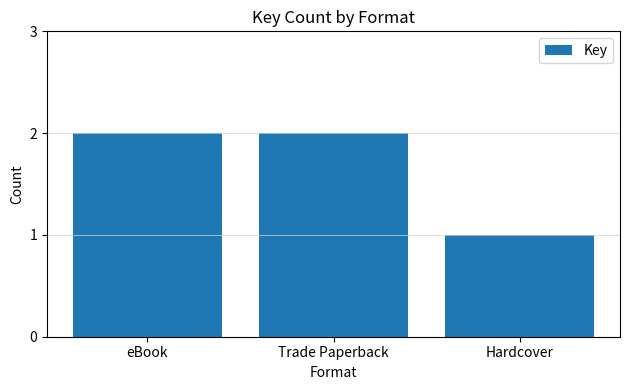

Are the bars grouped side by side (vs. stacked)?

No